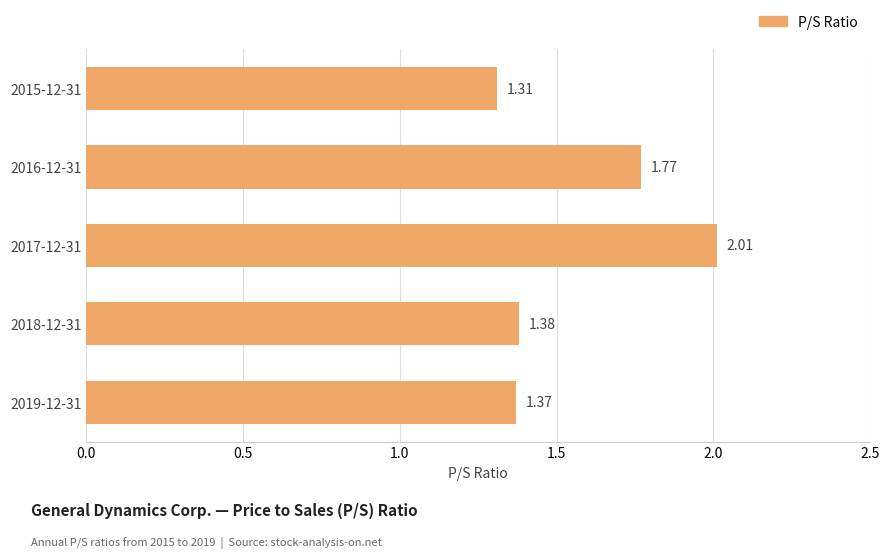

Rank the categories by value from lowest to highest.

2015-12-31, 2019-12-31, 2018-12-31, 2016-12-31, 2017-12-31